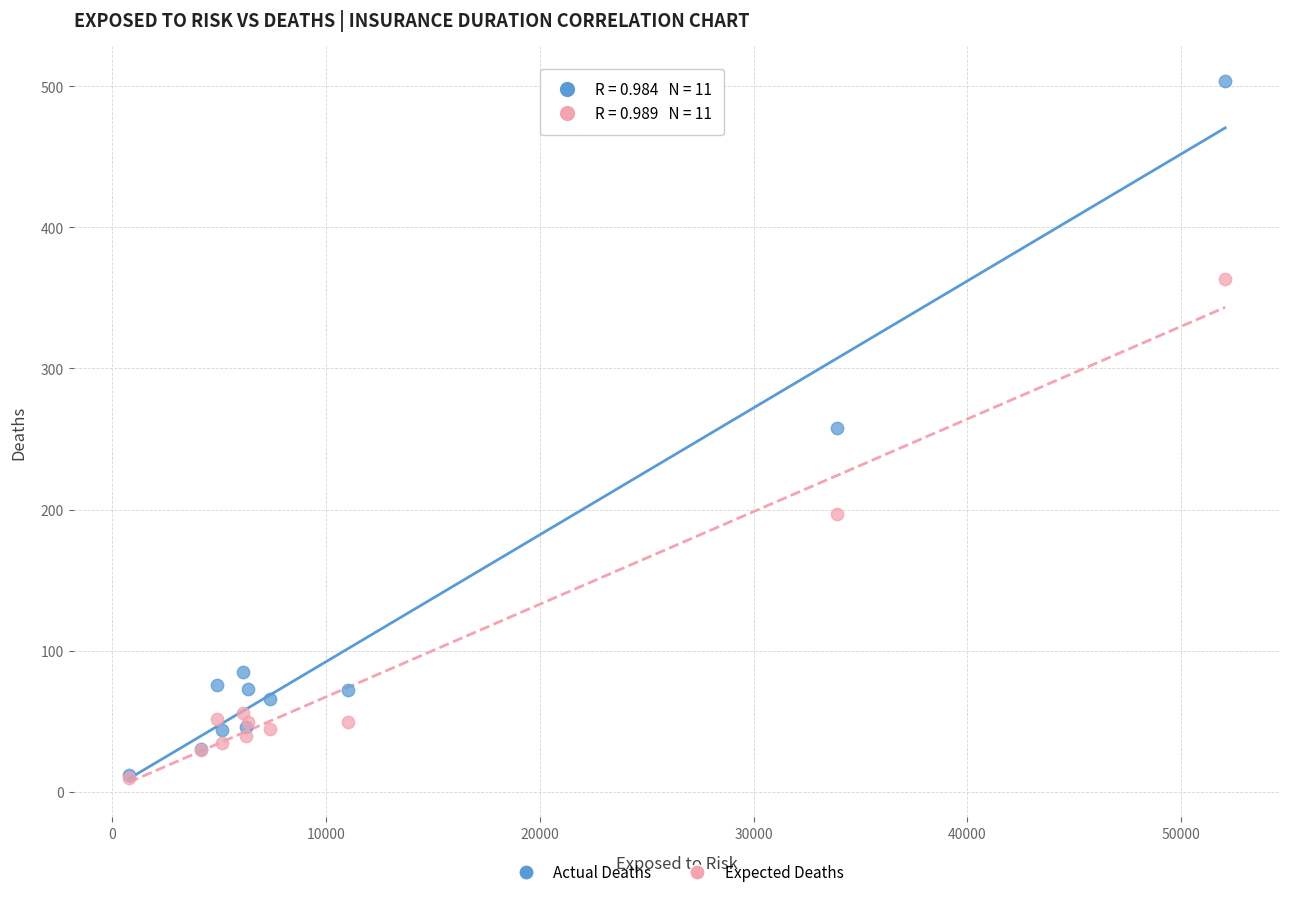

Which series reaches the maximum Y coordinate?

Actual Deaths